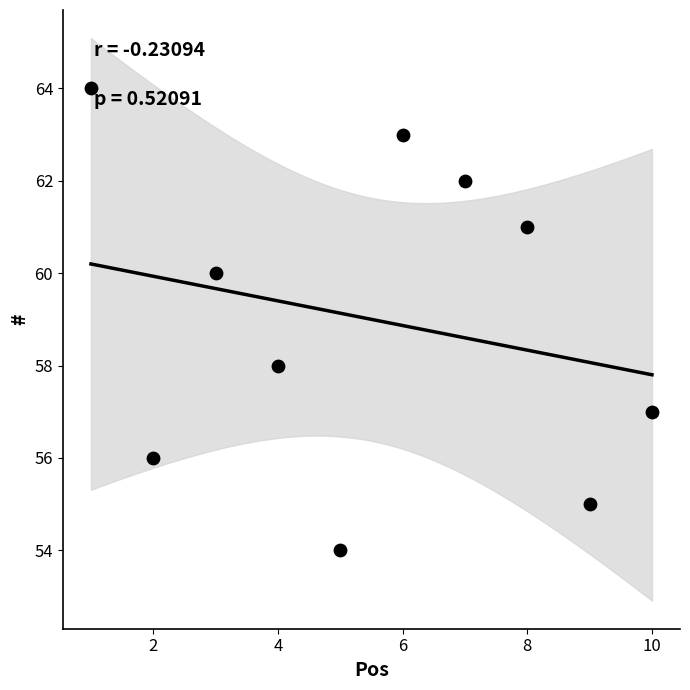

What is the average X value?

6